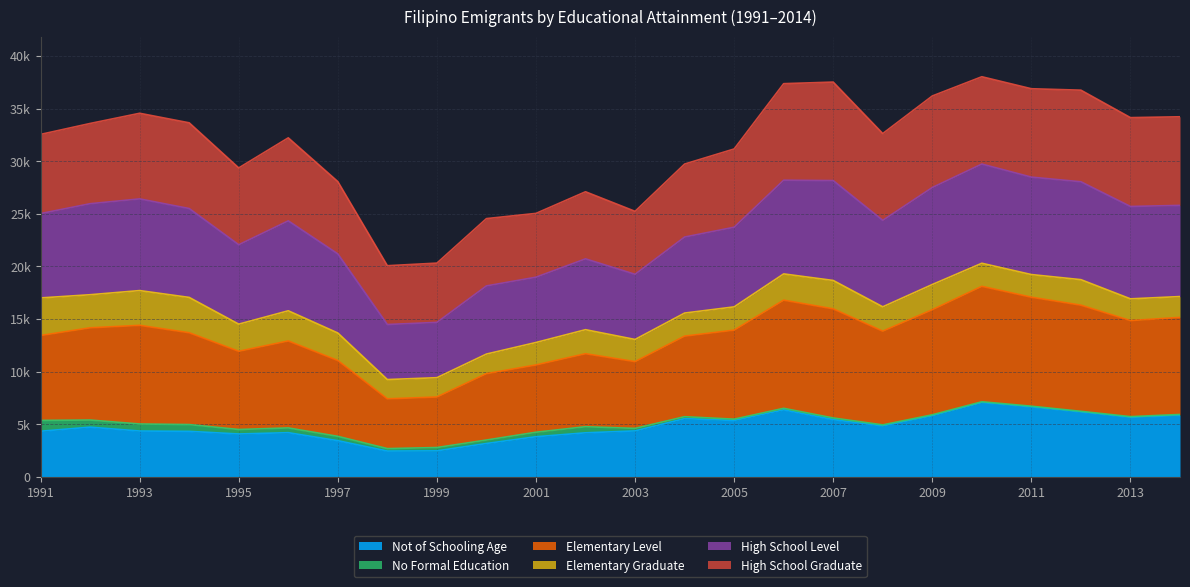

Is the value of Not of Schooling Age at 2004 greater than the value of High School Level at 2012?

No